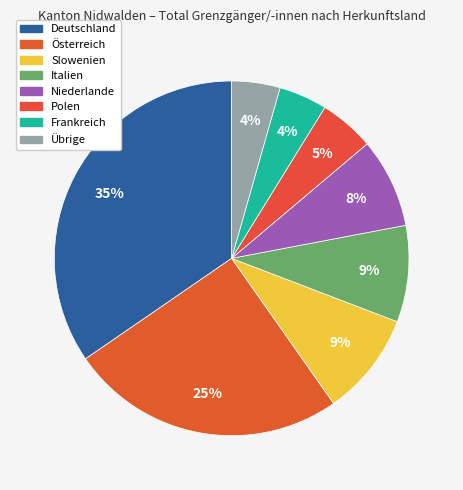

Is the sum of Deutschland and Polen greater than half?

No